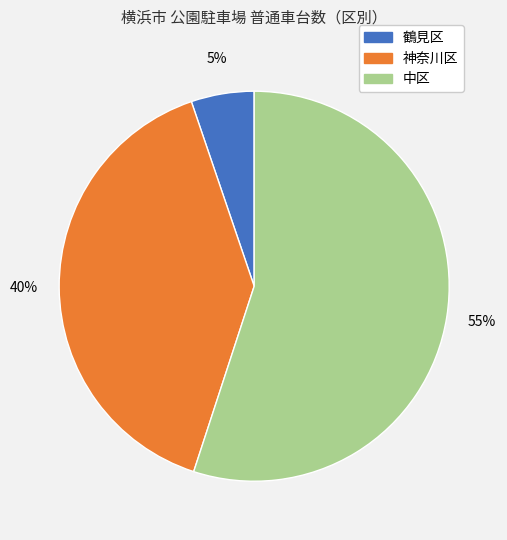

Do 中区 and 鶴見区 together represent more than half of the pie?

Yes